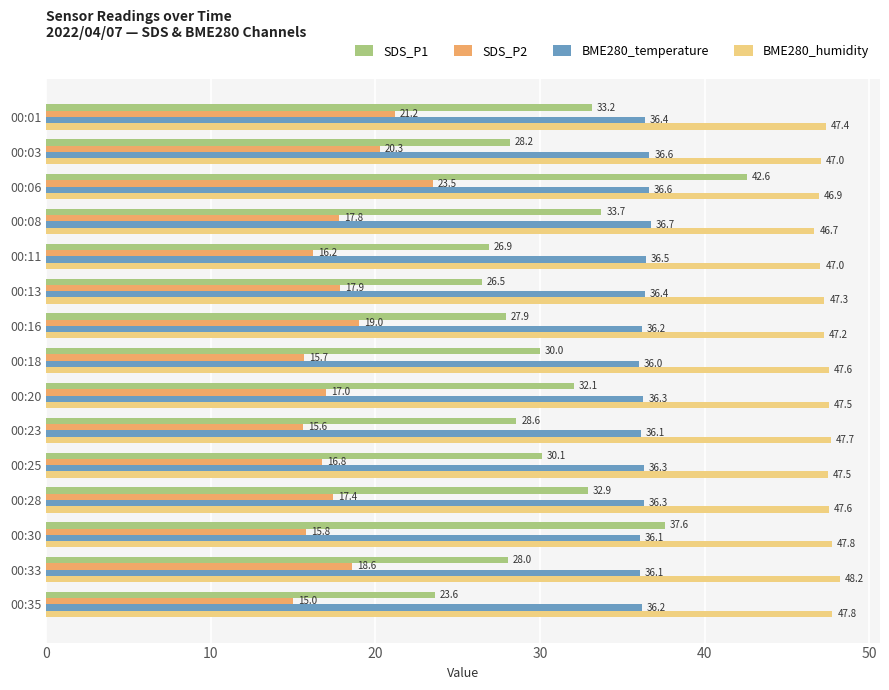

What is the average value of the BME280_humidity series?

47.4